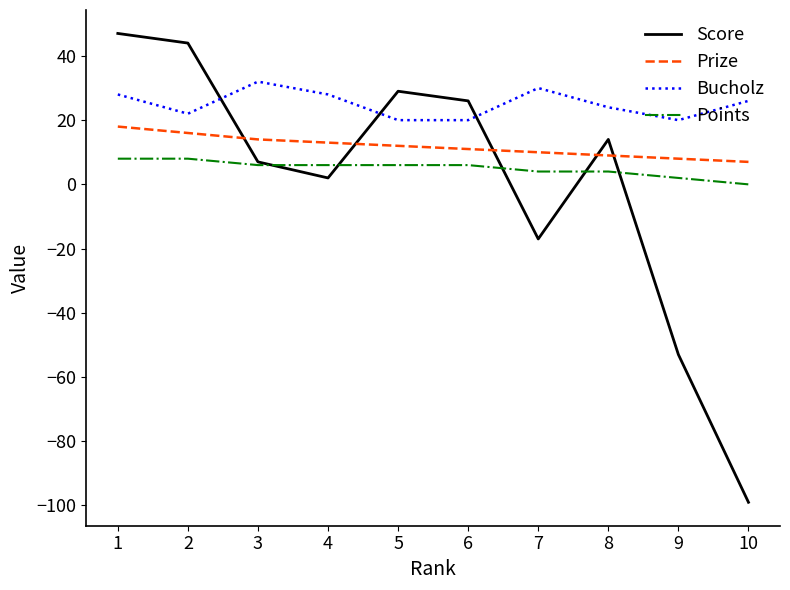

Which label corresponds to the smallest value in the chart?

10